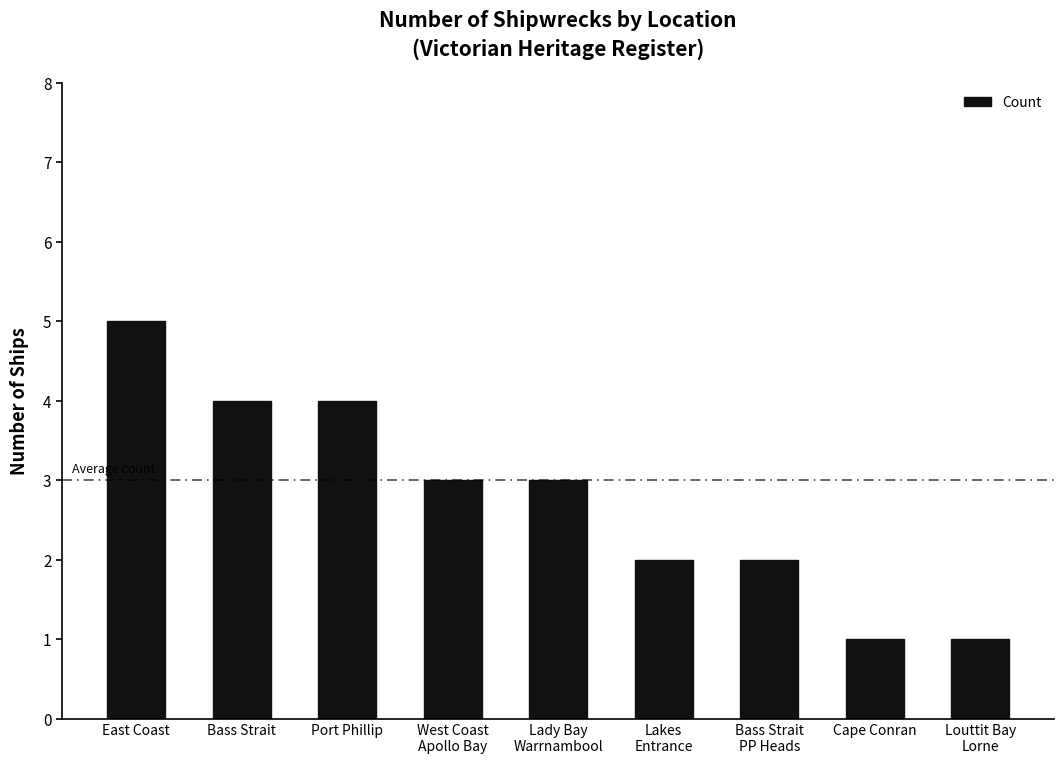

Reading right to left, list all the values displayed in this chart.

Louttit Bay
Lorne=1	Cape Conran=1	Bass Strait
PP Heads=2	Lakes
Entrance=2	Lady Bay
Warrnambool=3	West Coast
Apollo Bay=3	Port Phillip=4	Bass Strait=4	East Coast=5